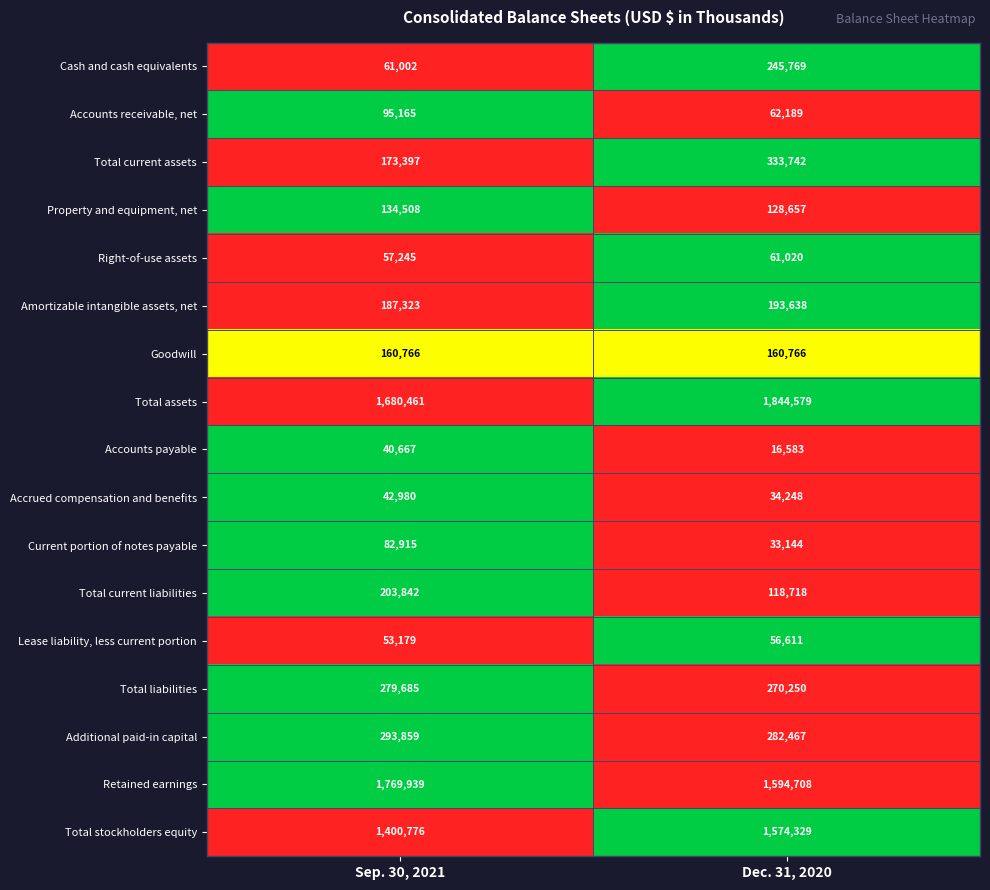

What is the spread (max minus min) of values at Dec. 31, 2020?

1827996